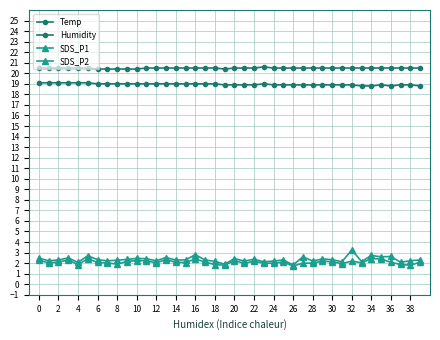

Where is the first local minimum for SDS_P2?

2